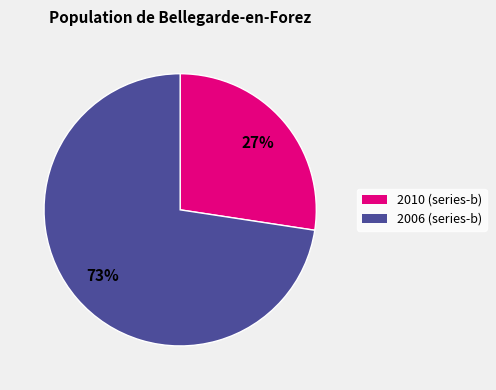

Rank the categories by value from lowest to highest.

2010 (series-b), 2006 (series-b)